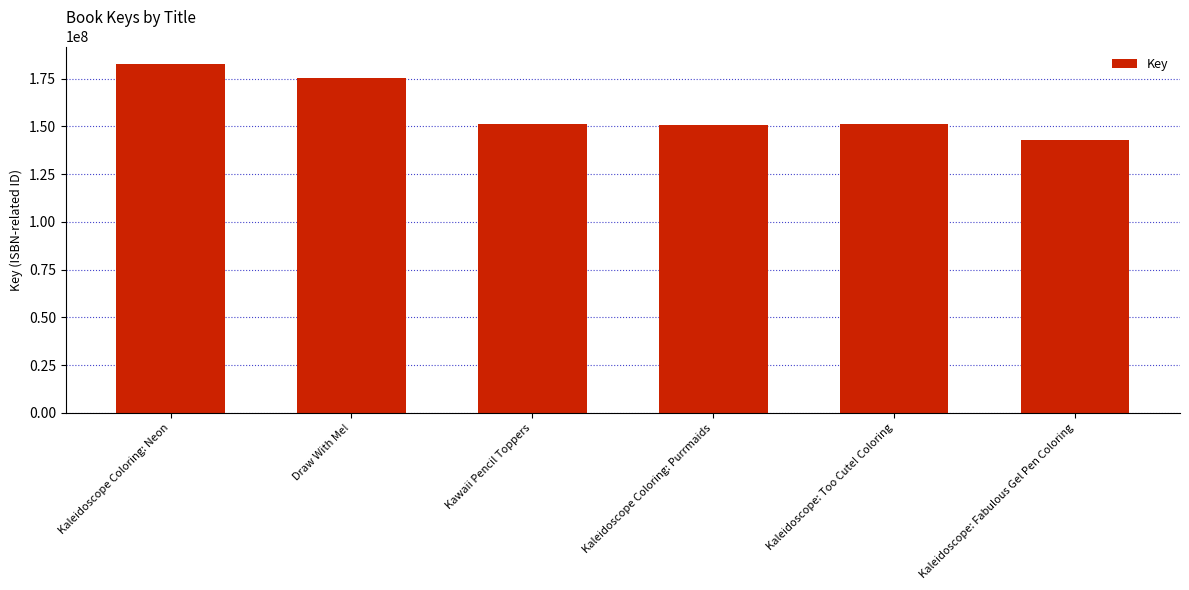

At which category does the chart reach its peak across all series?

Kaleidoscope Coloring: Neon